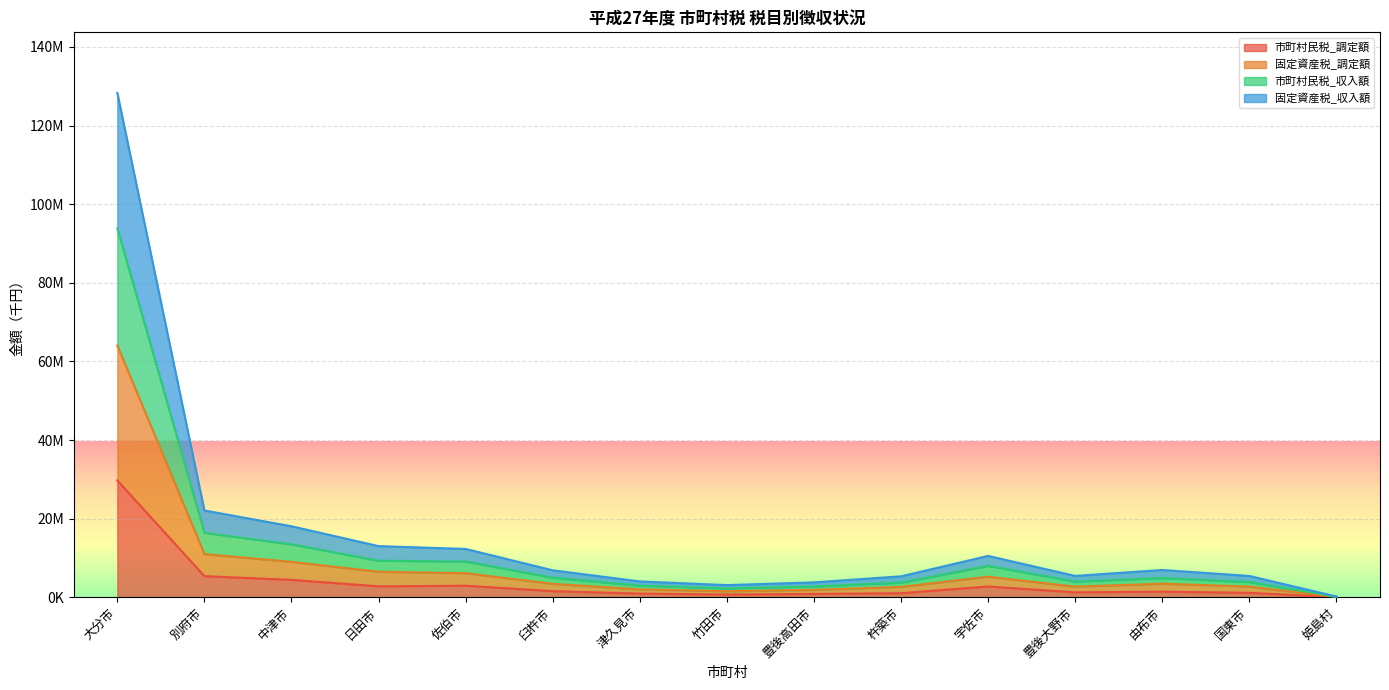

Which label corresponds to the smallest value in the chart?

姫島村